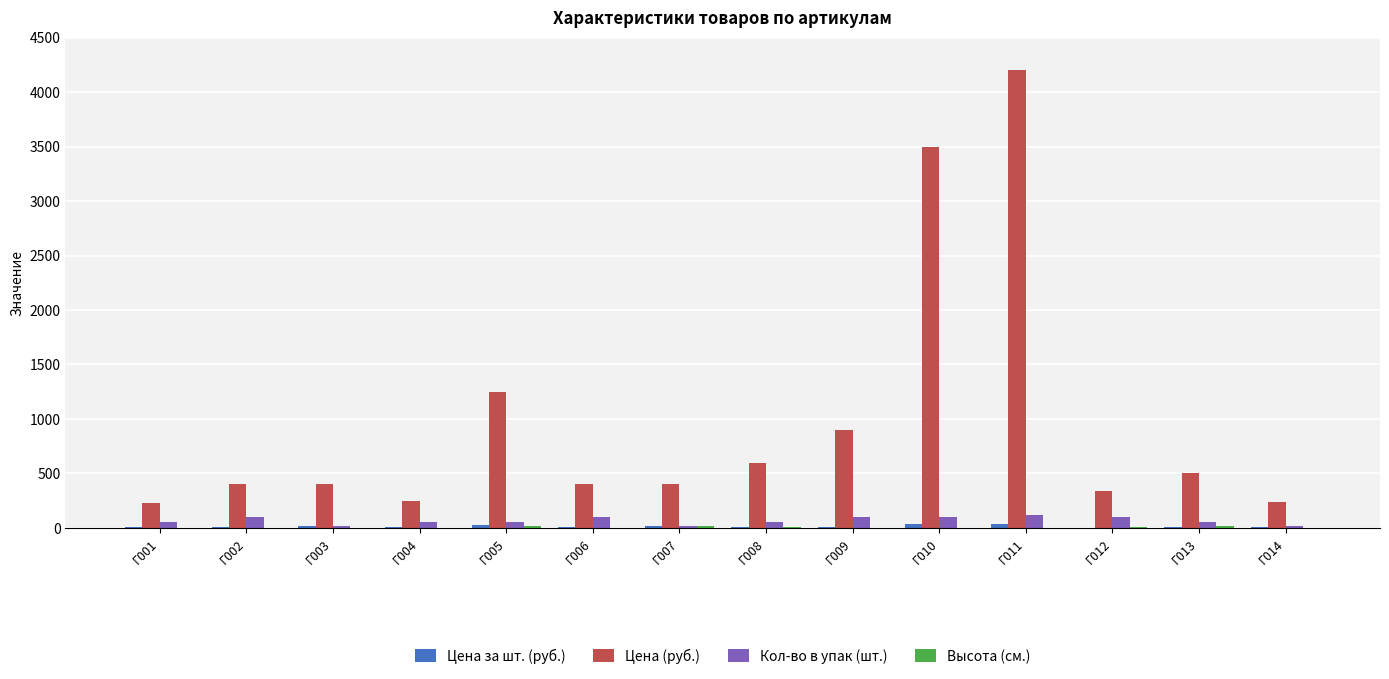

Which category has the highest value across all series?

Г011